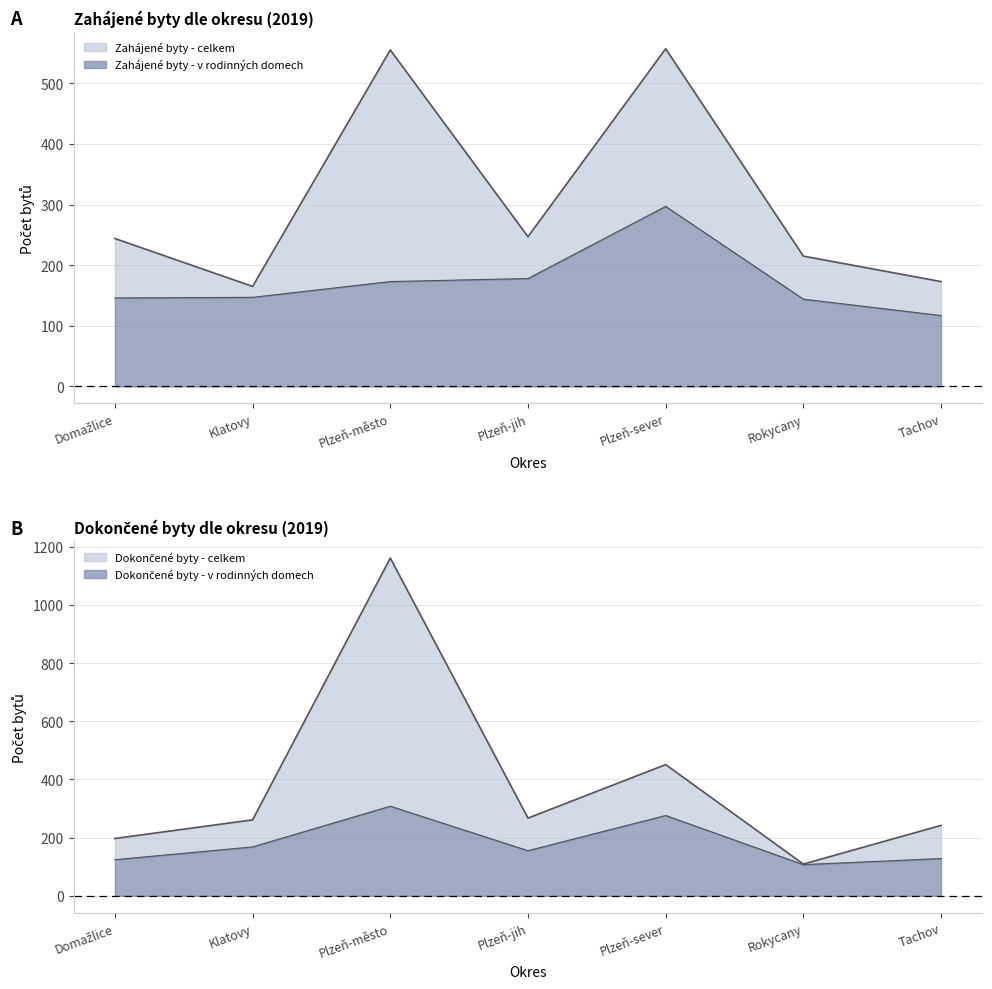

What is the highest value of the Zahájené byty - v rodinných domech series?

297